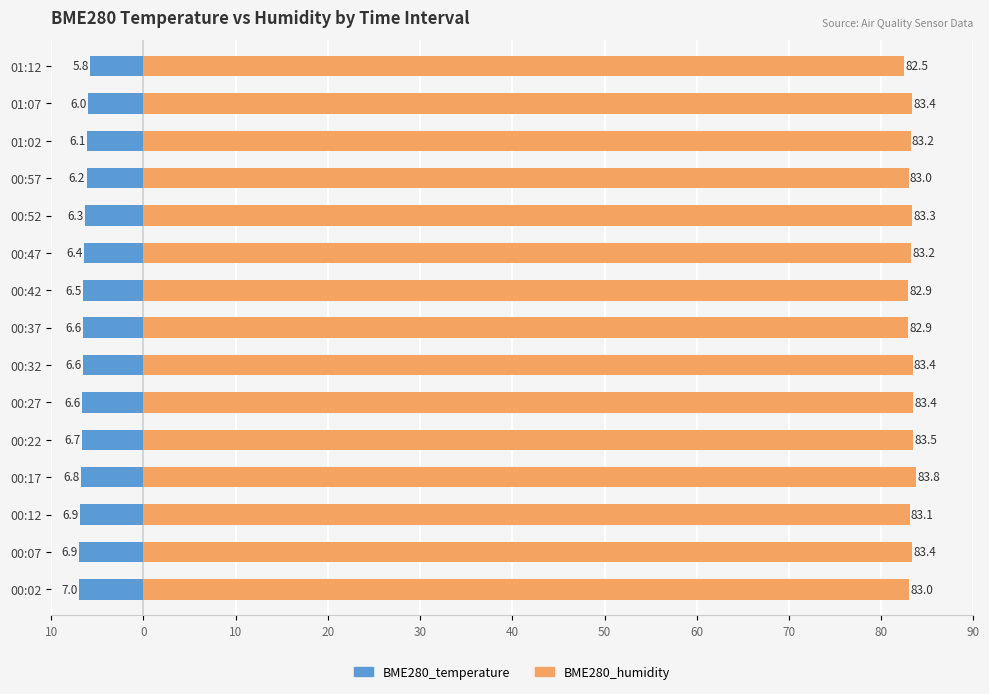

Rank the series at 01:12 from highest to lowest value.

BME280_humidity, BME280_temperature